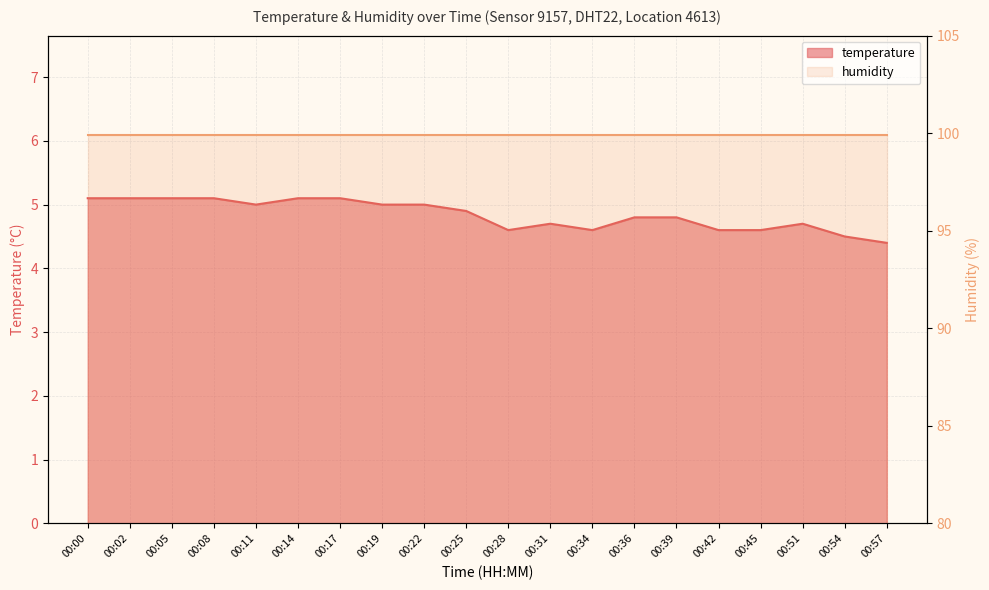

What is the sum of all values?

96.8